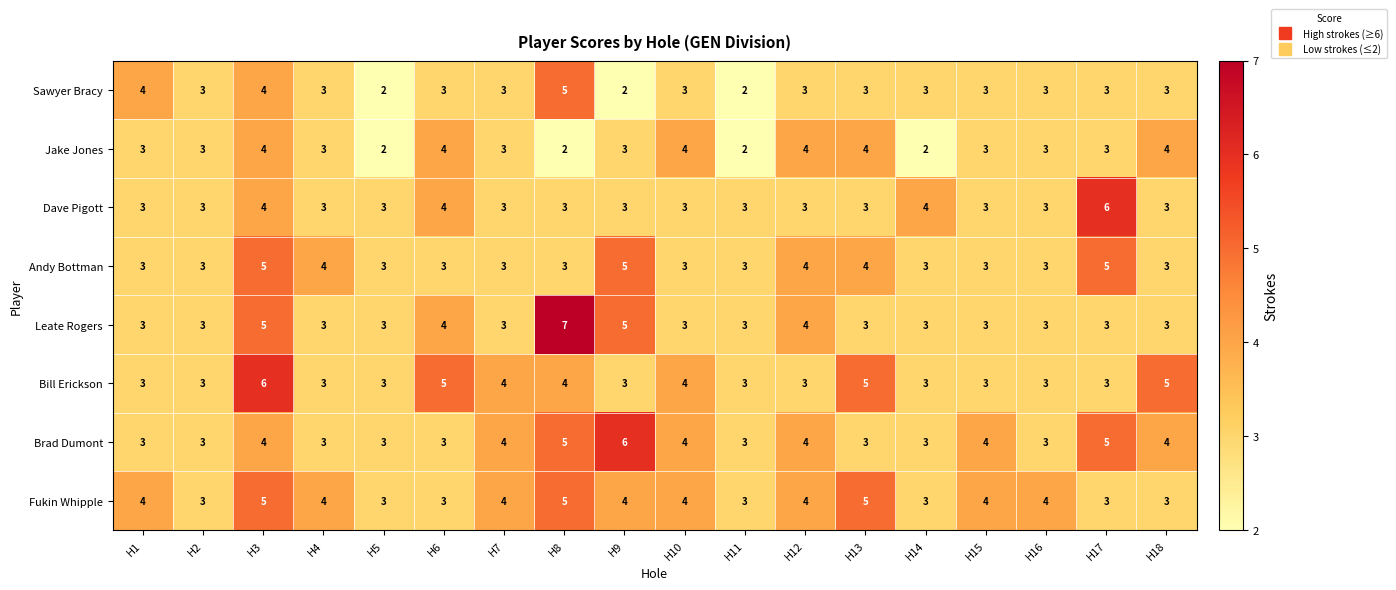

The Jake Jones series shows 3 at H2. True or false?

True